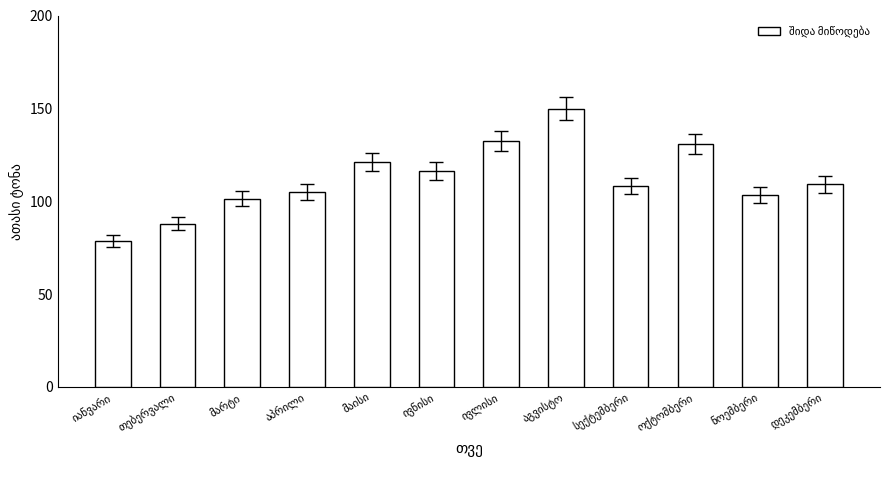

What is the smallest value displayed?

78.5